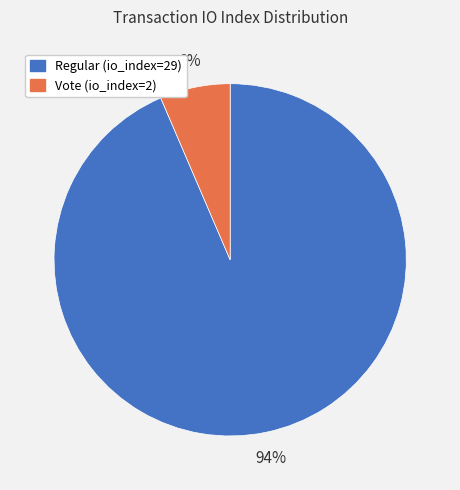

To the nearest percent, what portion does Vote (io_index=2) represent?

6%